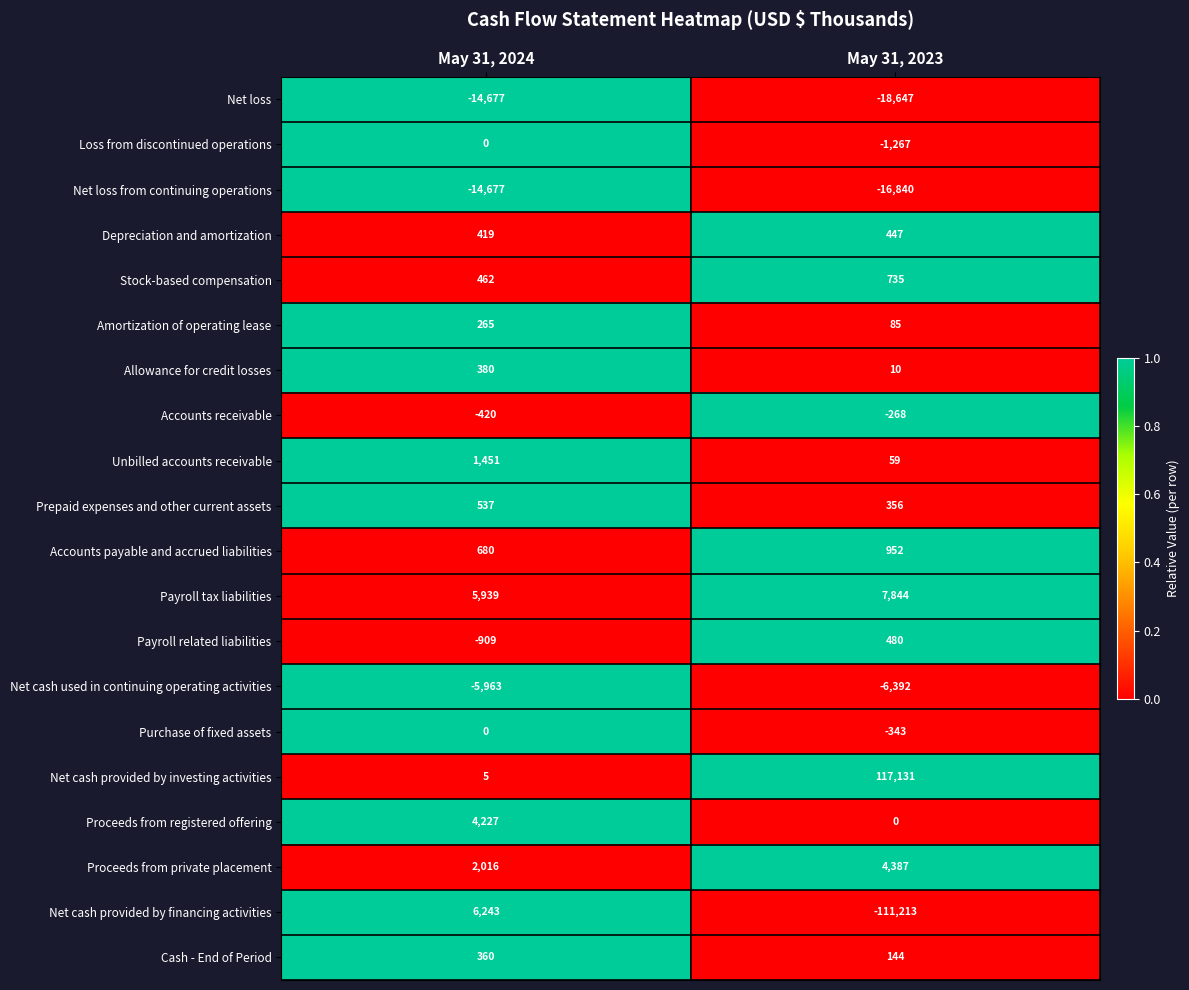

How many distinct data groups are displayed?

20